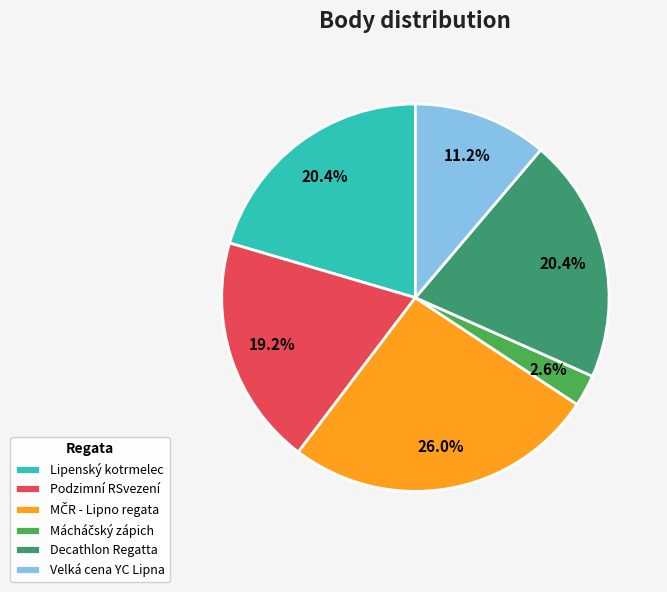

What percentage do Podzimní RSvezení and Decathlon Regatta together represent?

39.7%